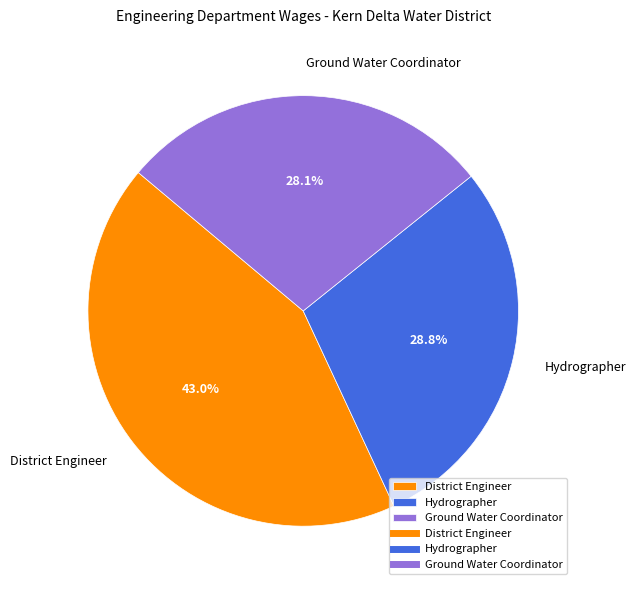

What percentage is the District Engineer slice, to the nearest percent?

43%